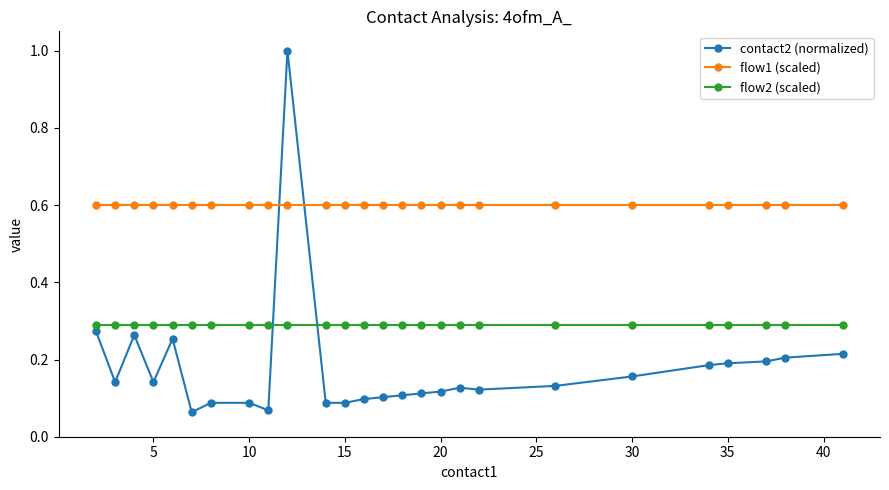

True or false: flow1 (scaled) and flow2 (scaled) intersect in this chart.

False